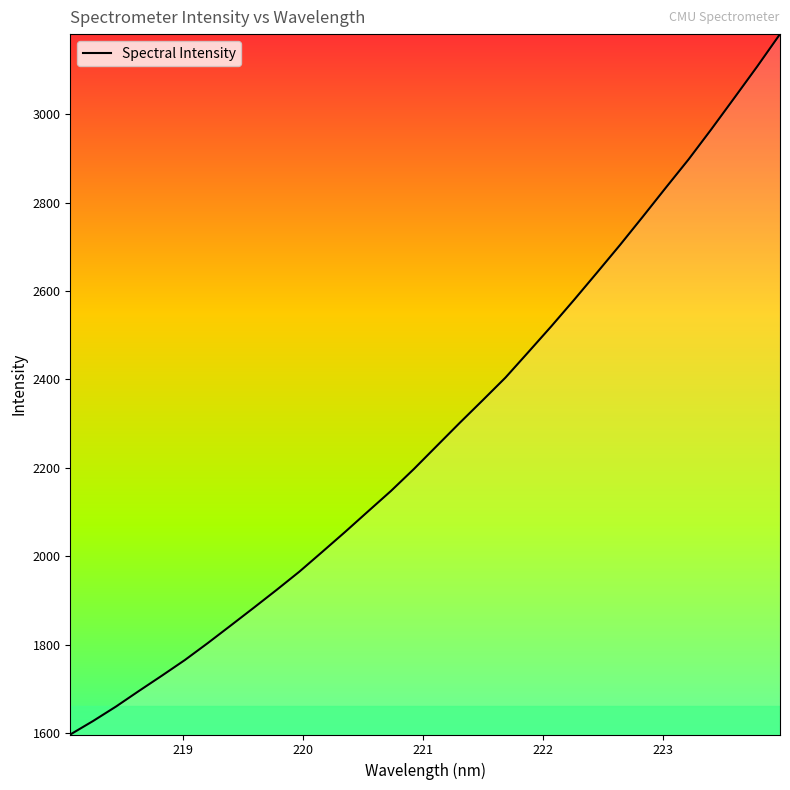

What is the greatest value displayed?

3181.6